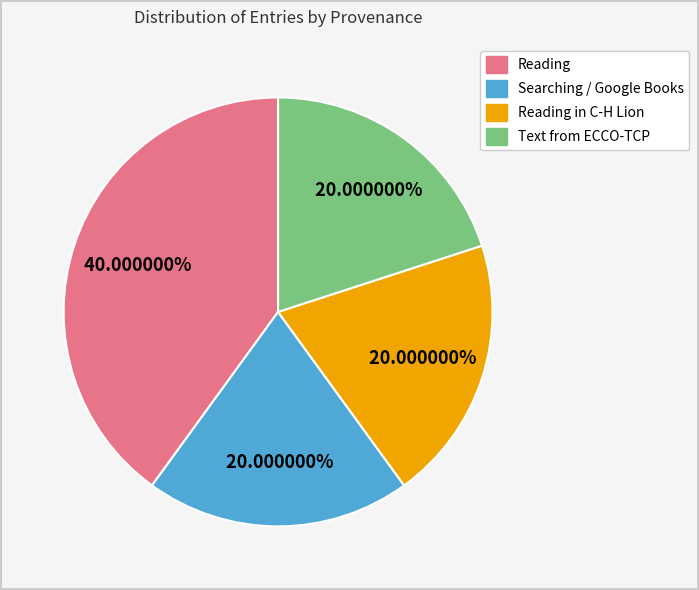

How many slices are in this pie chart?

4